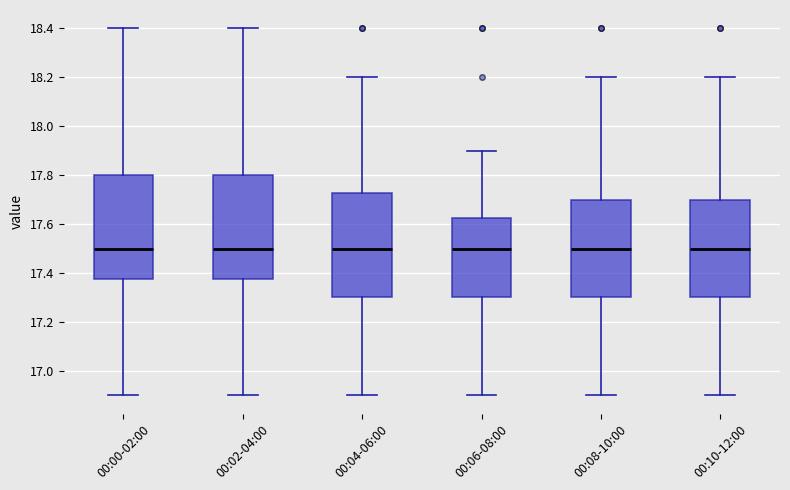

Reading left to right, read every box against the y-axis: the position of its median line, the range the box covers, and the ends of its whiskers. The values are not printed on the chart, so give them approximately, as read against the axis.

00:00-02:00: median 17.50, box 17.38 to 17.80, whiskers 16.90 to 18.40
00:02-04:00: median 17.50, box 17.38 to 17.80, whiskers 16.90 to 18.40
00:04-06:00: median 17.50, box 17.30 to 17.72, whiskers 16.90 to 18.20
00:06-08:00: median 17.50, box 17.30 to 17.62, whiskers 16.90 to 17.90
00:08-10:00: median 17.50, box 17.30 to 17.70, whiskers 16.90 to 18.20
00:10-12:00: median 17.50, box 17.30 to 17.70, whiskers 16.90 to 18.20